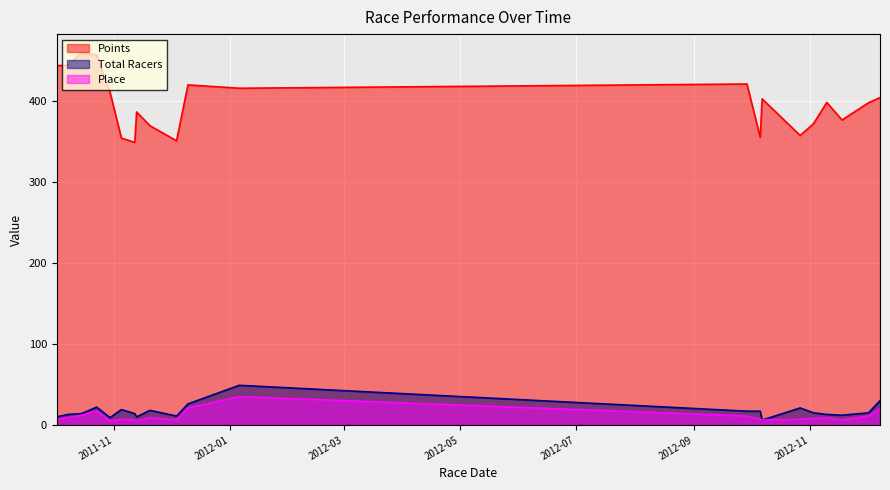

How many interior local valleys does the Place series have?

5